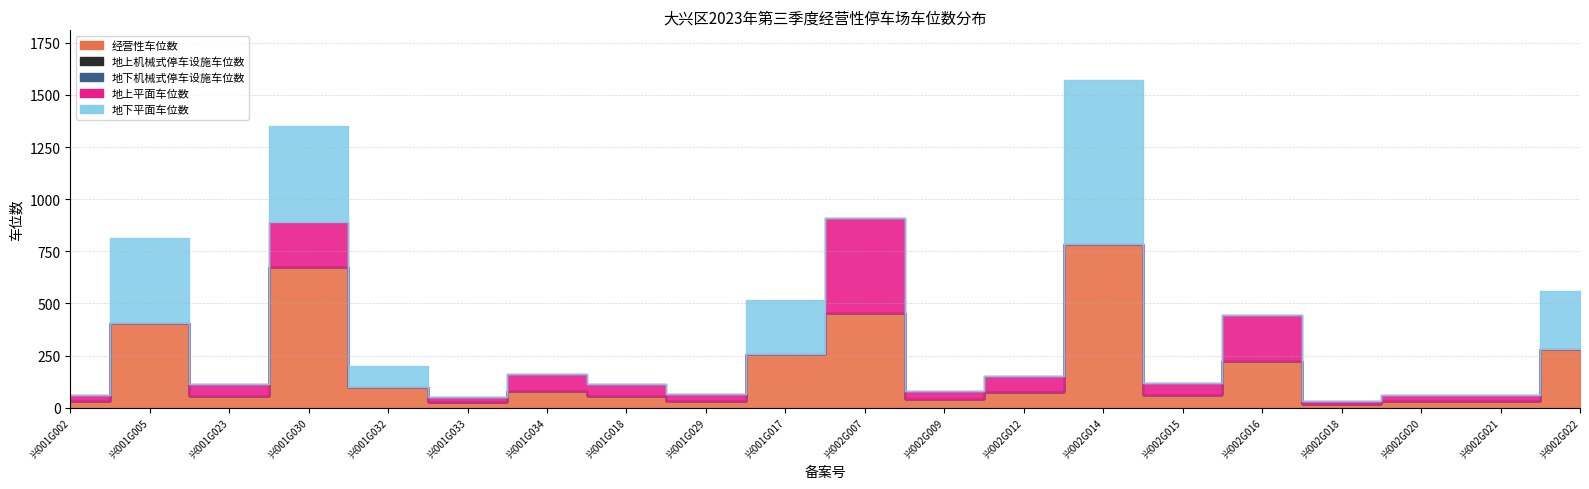

True or false: 地上机械式停车设施车位数 has more than 1 points higher than both neighbors.

False